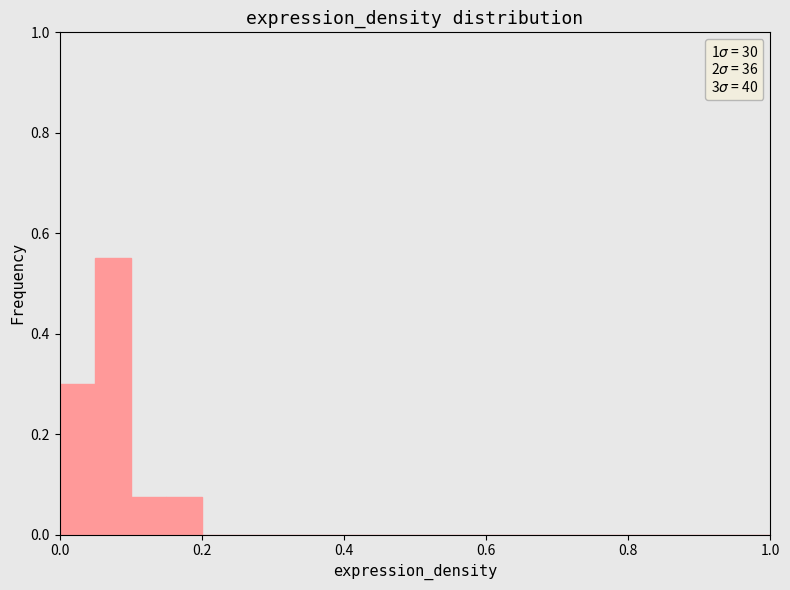

Read against the x-axis, roughly where is the centre of the tallest bar?

0.08